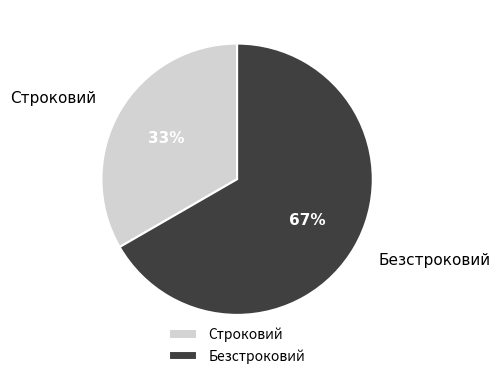

To the nearest percent, what is the combined percentage of Безстроковий and Строковий?

100%